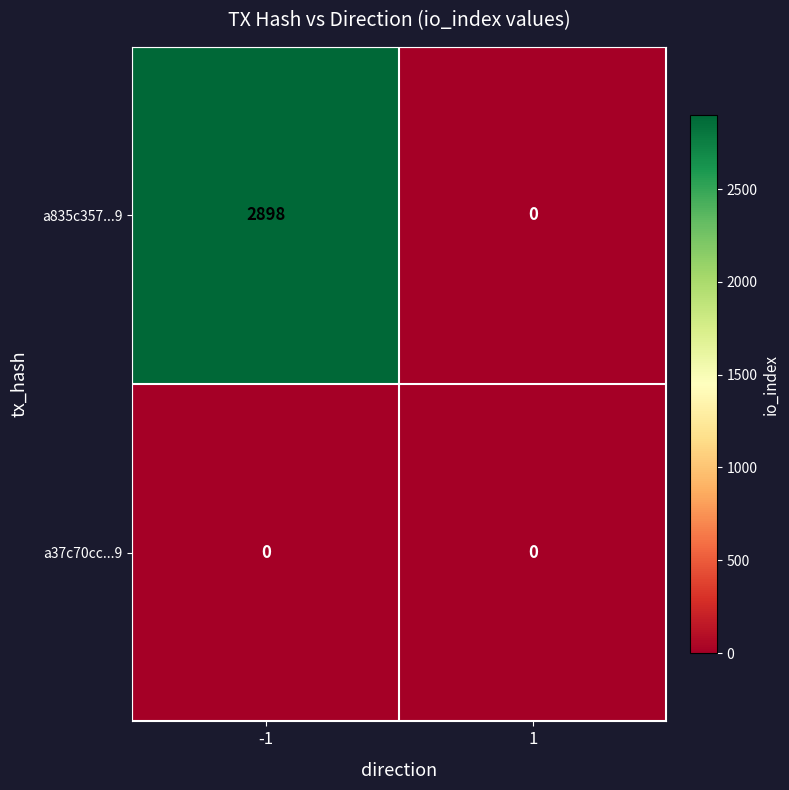

Reading left to right, transcribe all the data shown in this chart.

a835c357...9: 2898	0
a37c70cc...9: 0	0